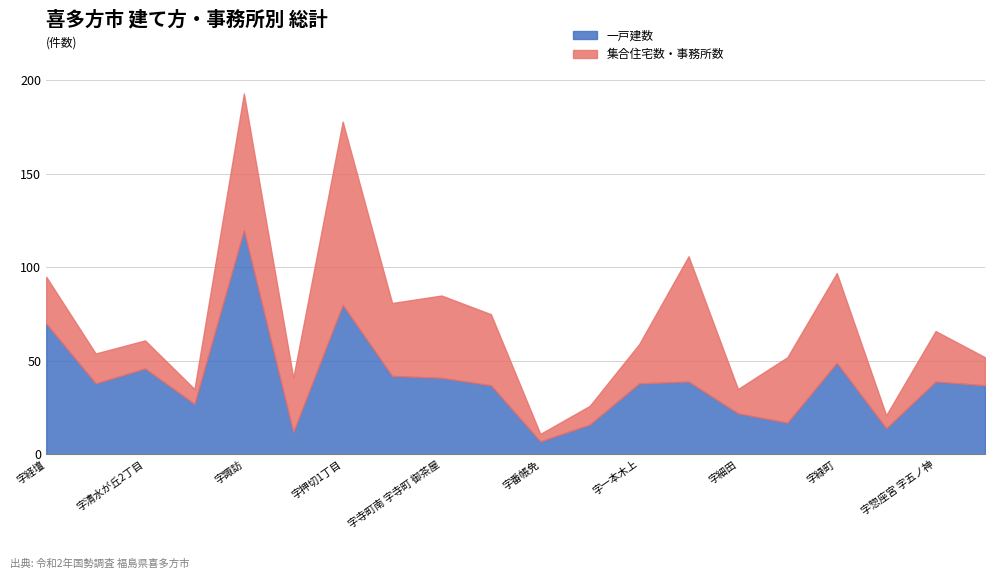

In 集合住宅数, how many points are higher than both neighbors (excluding endpoints)?

6